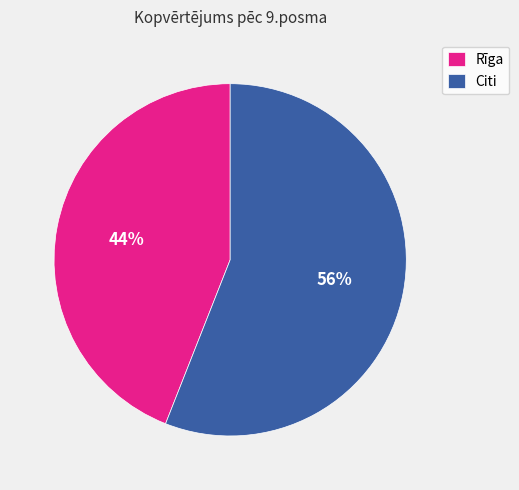

Rank the categories by value from highest to lowest.

Citi, Rīga